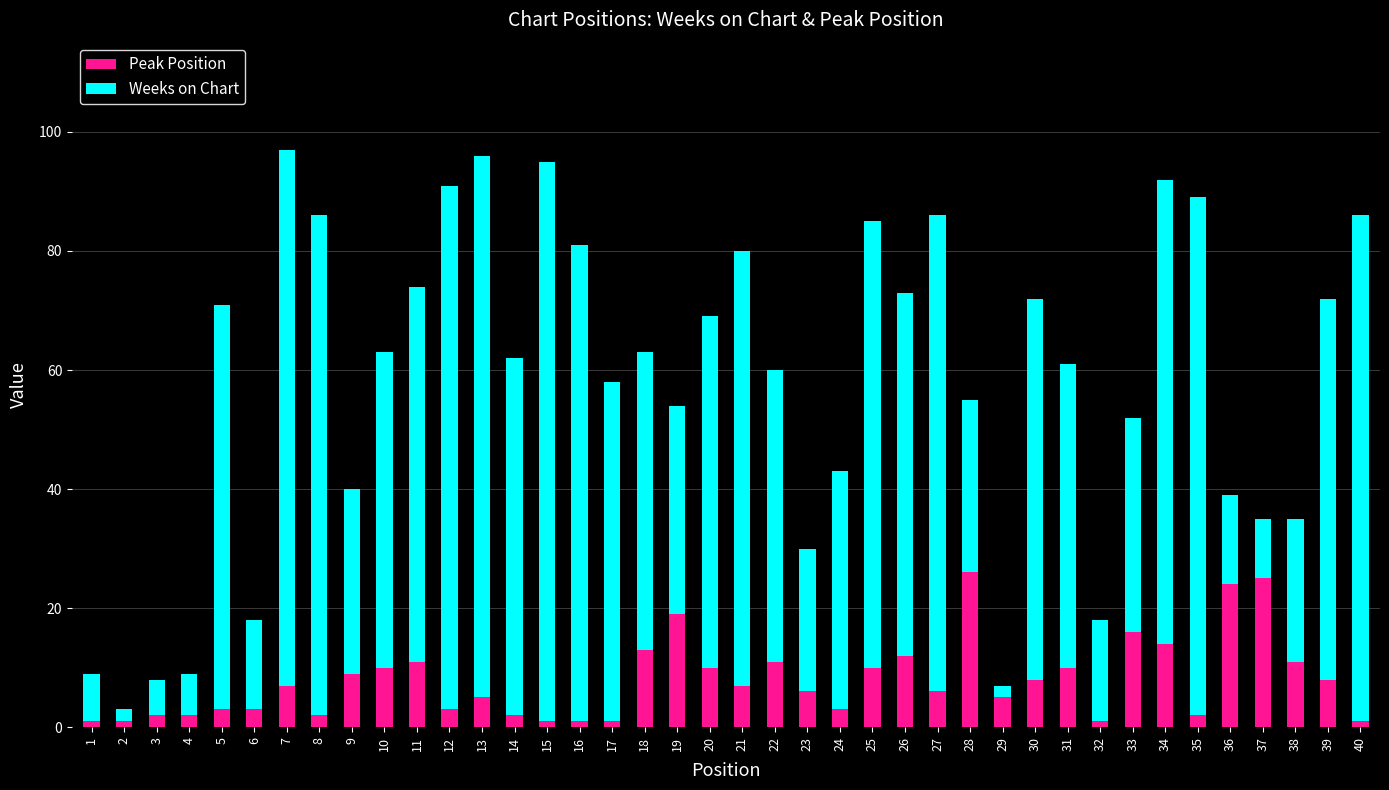

True or false: Peak Position has a value of 5 at 34.

False